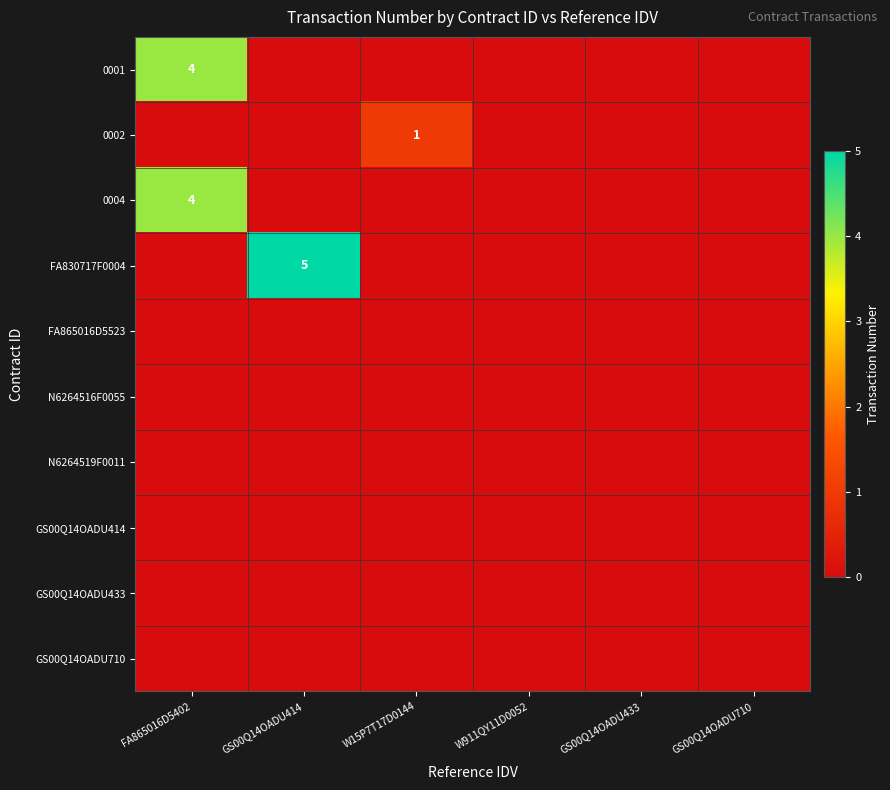

The value of FA830717F0004 at GS00Q14OADU414 is 3. True or false?

False